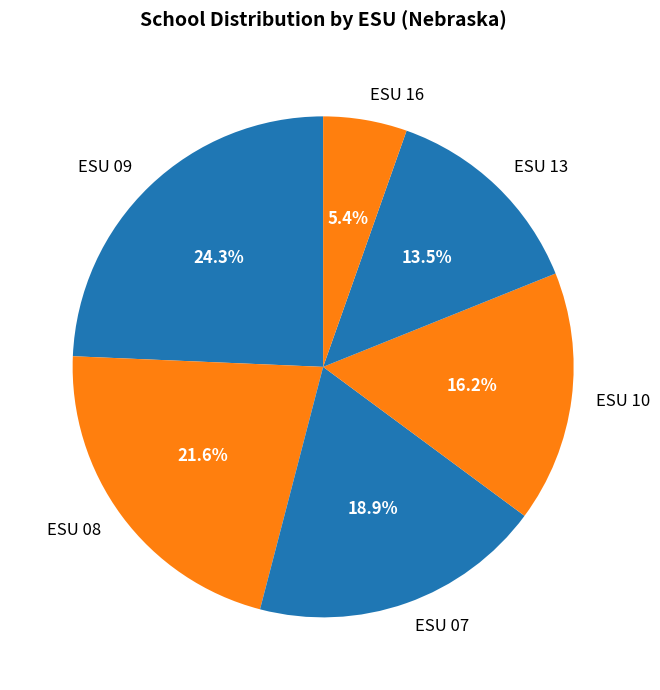

To the nearest percent, what is the difference between the largest and smallest slice percentages?

19%